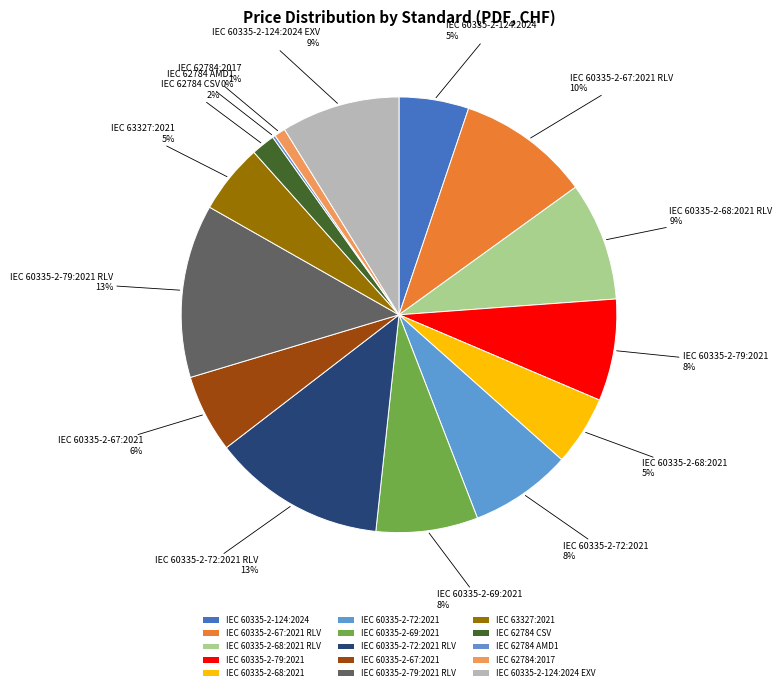

Is it true that IEC 60335-2-68:2021 RLV is 9% of the pie?

True